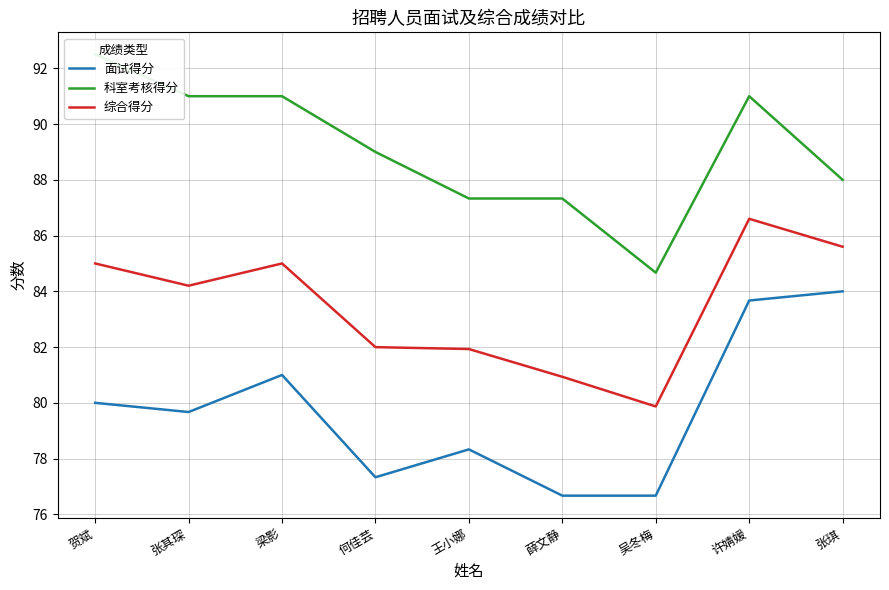

List the series in order of their peak value, highest first.

科室考核得分, 综合得分, 面试得分